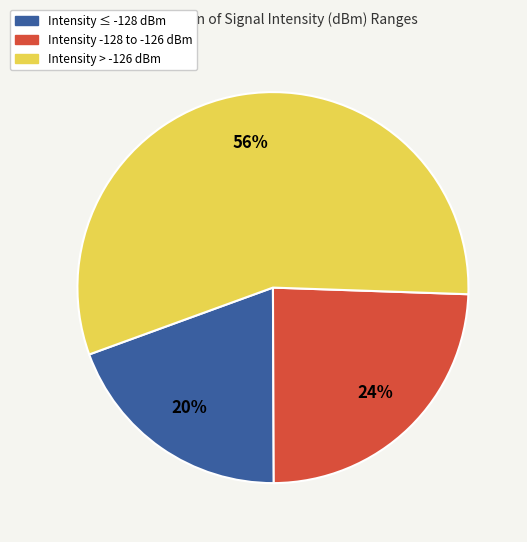

To the nearest percent, what is the combined percentage of Intensity -128 to -126 dBm and Intensity ≤ -128 dBm?

44%